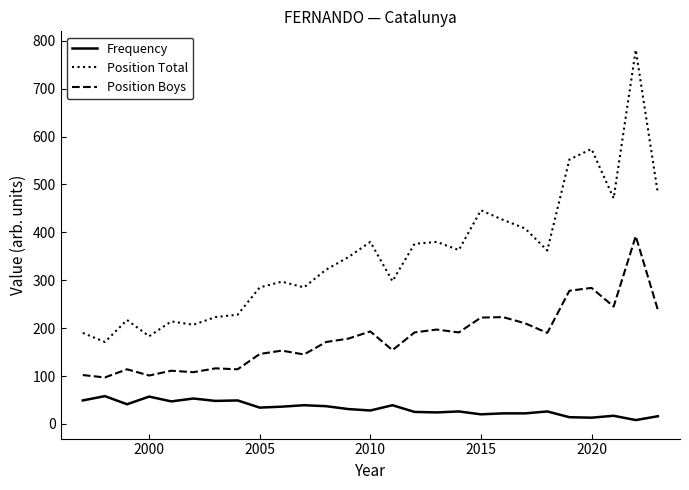

Which series has the largest range (max minus min)?

Position Total